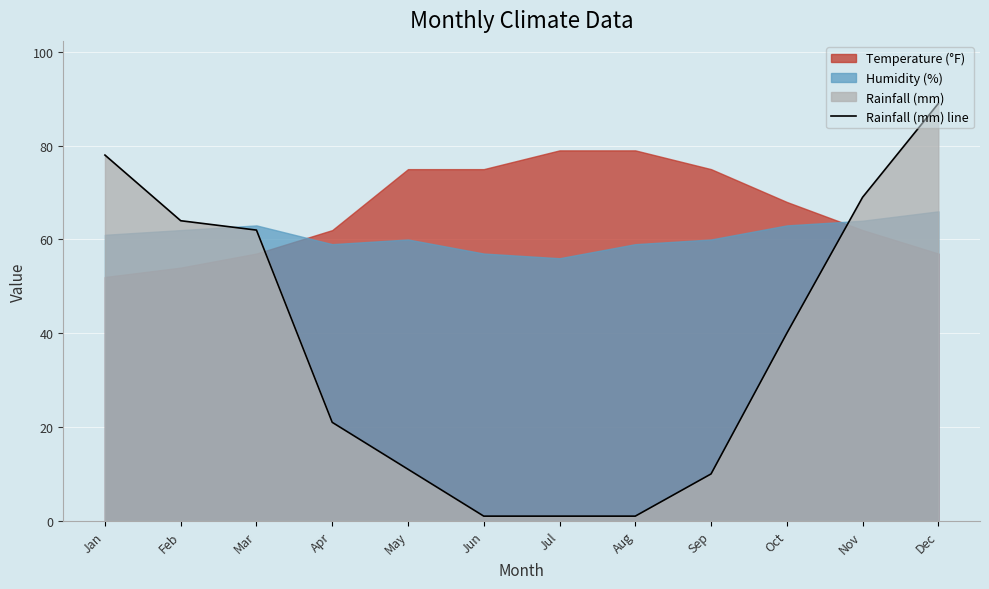

Reading right to left, what are all the values shown in this chart?

89	69	40	10	1	1	1	11	21	62	64	78